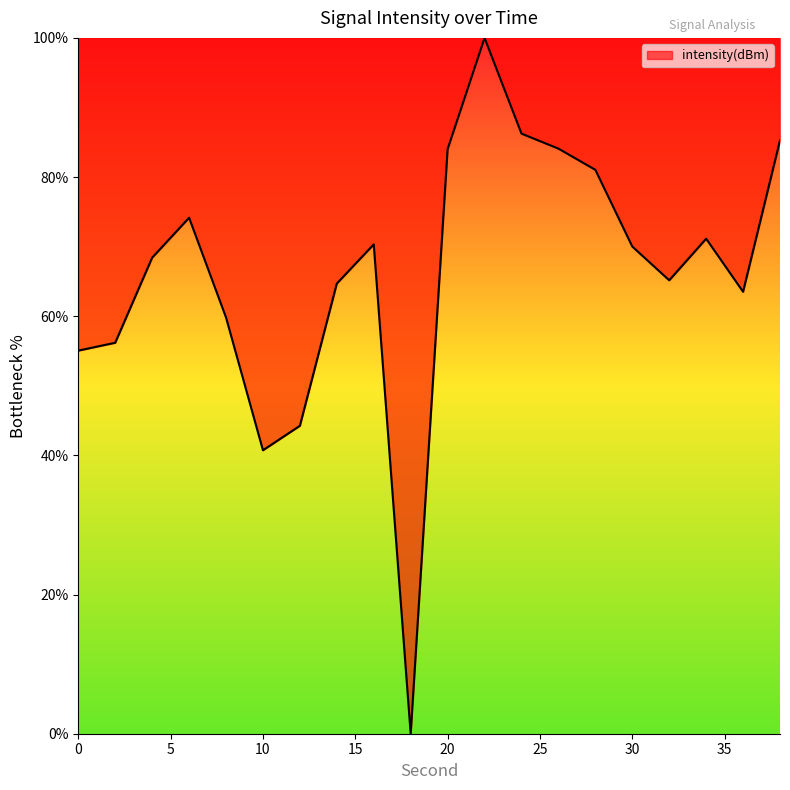

What is the difference between the maximum and minimum values?

100.0